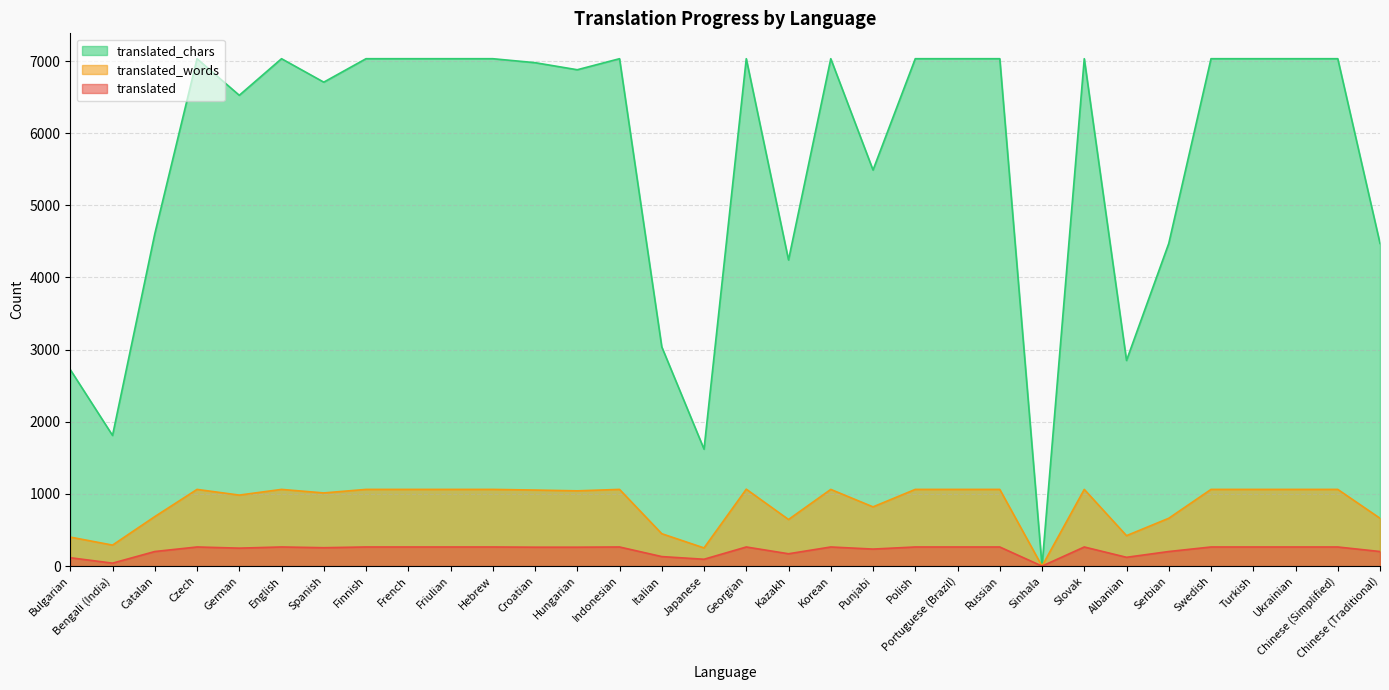

The value of translated_chars at Indonesian is 3627. True or false?

False